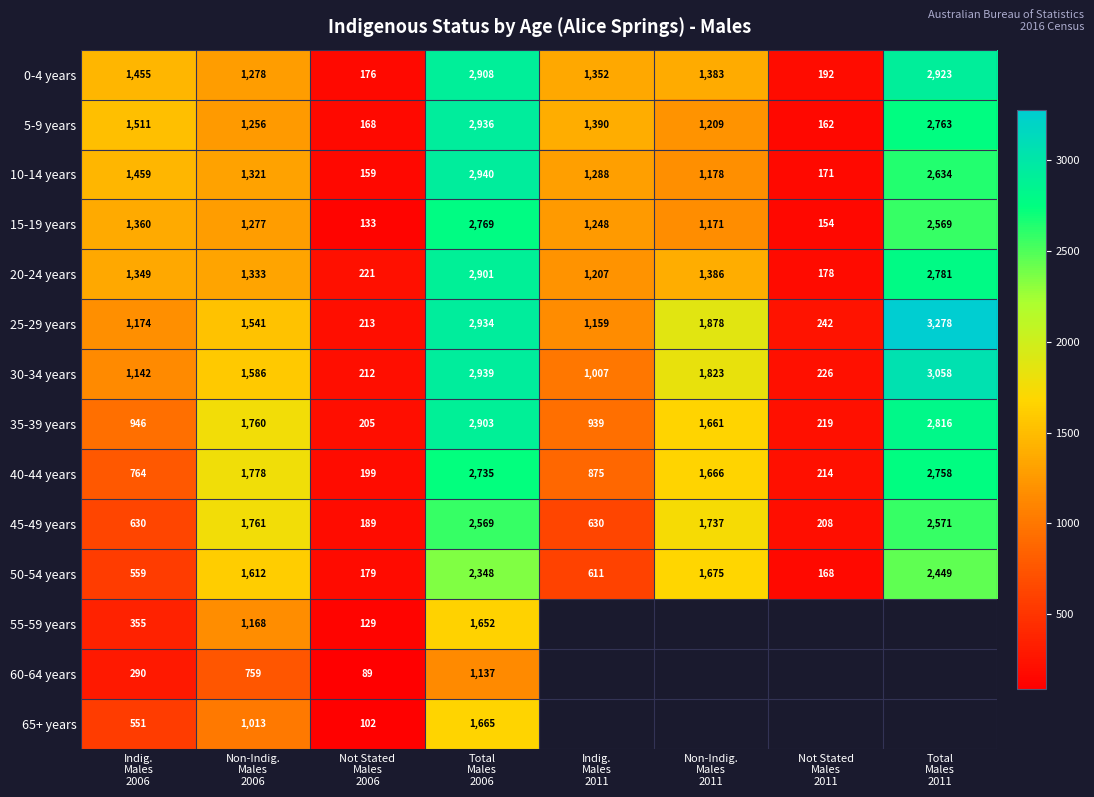

What is the average value of the 40-44 years series?

1374